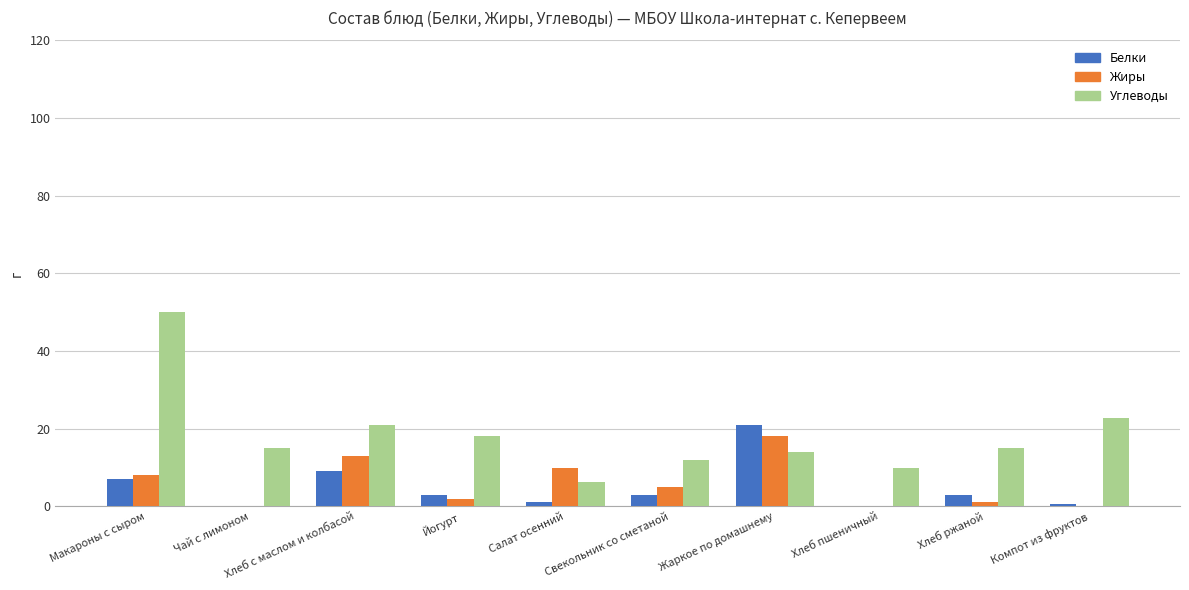

What is the sum of all Белки values?

47.7